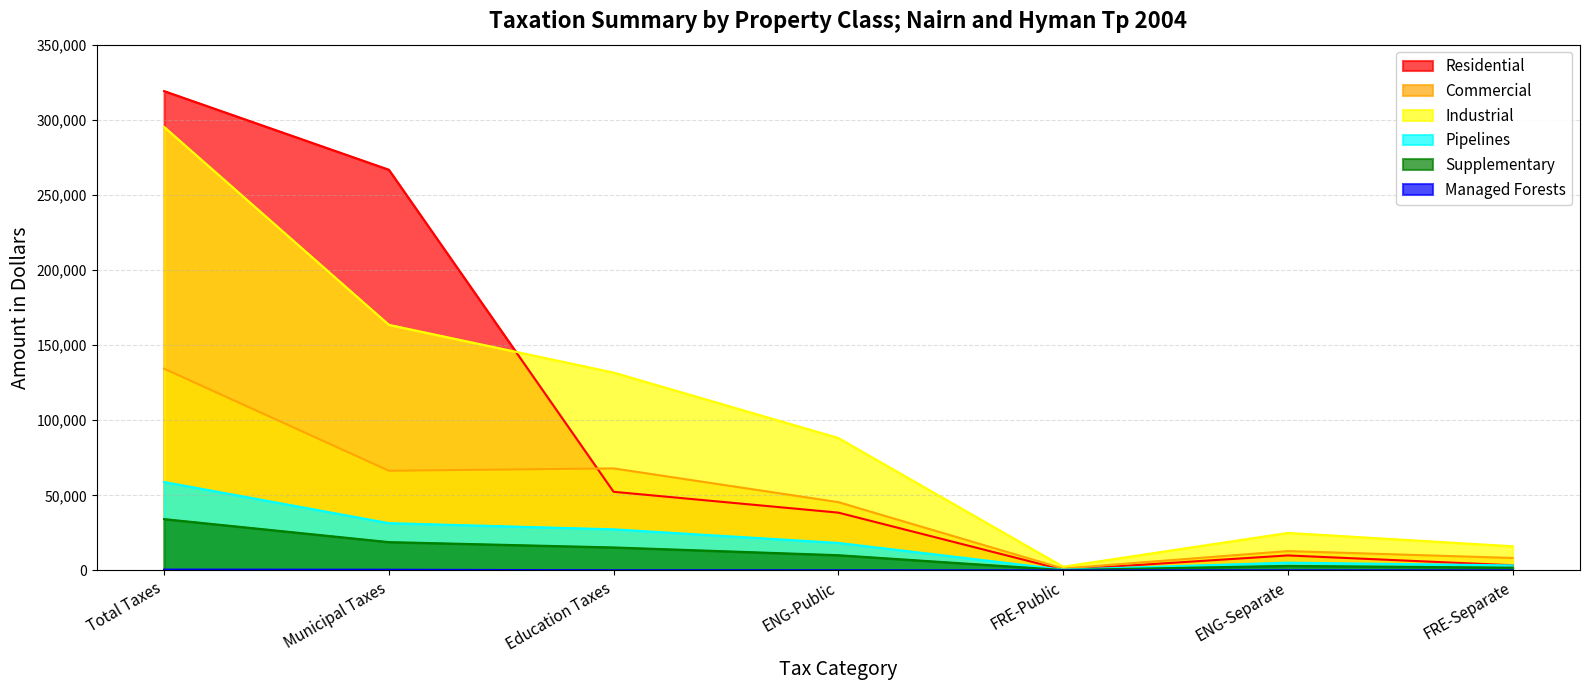

How many lines are shown in the chart?

6